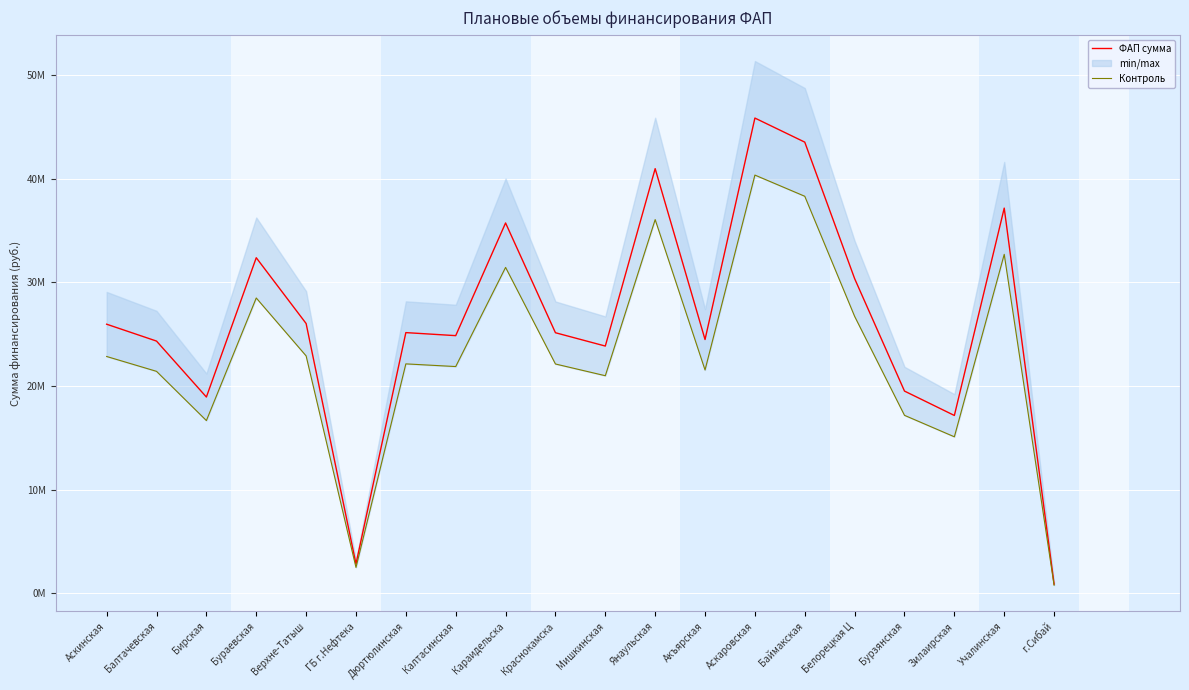

True or false: ФАП сумма has more than 1 interior local peaks.

True